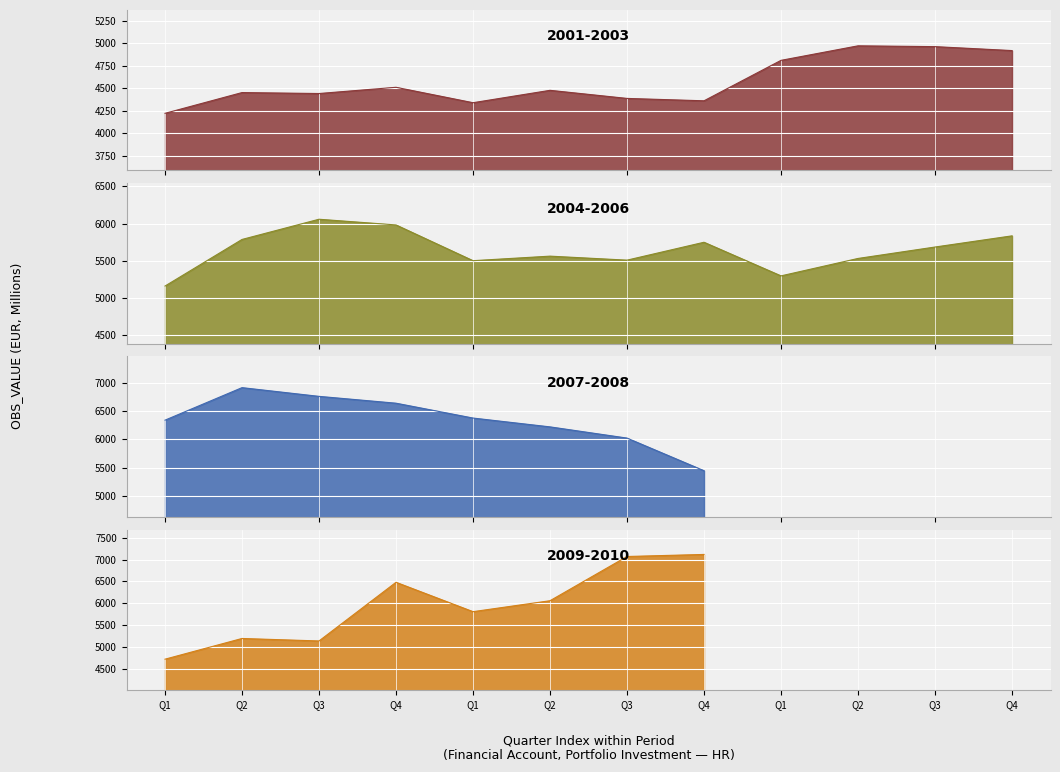

What is the sum of all values?

220785.2